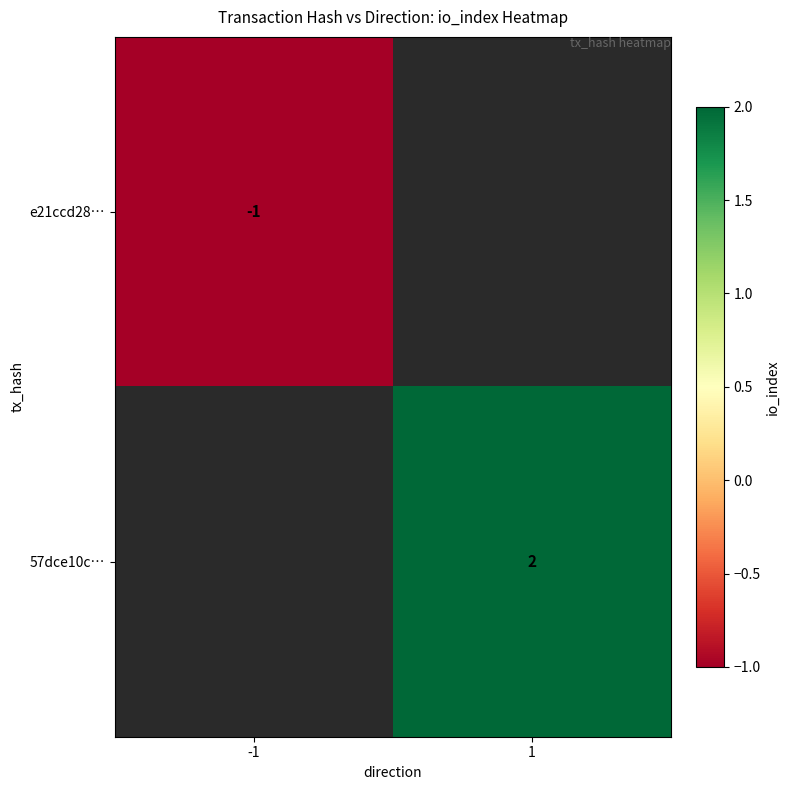

The value of e21ccd28… at -1 is -1. True or false?

True